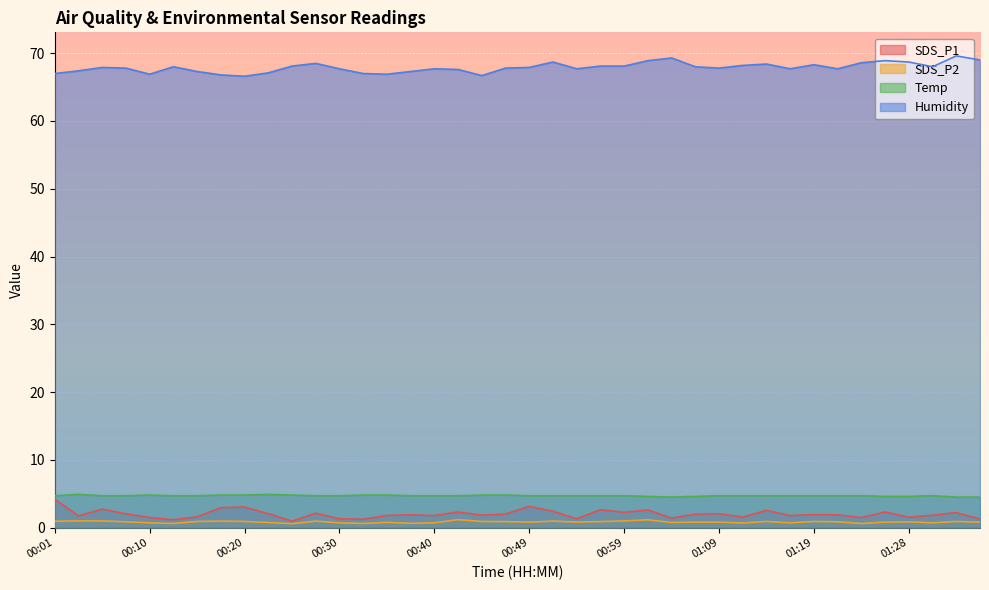

Reading left to right, extract all data points from this chart.

SDS_P1: 00:01=4.2	00:03=1.7	00:05=2.7	00:08=2.0	00:10=1.5	00:13=1.1	00:15=1.6	00:18=3.0	00:20=3.0	00:23=2.0	00:25=0.9	00:27=2.1	00:30=1.3	00:32=1.2	00:35=1.8	00:37=1.9	00:40=1.8	00:42=2.3	00:44=1.8	00:47=2.0	00:49=3.1	00:52=2.4	00:54=1.3	00:57=2.6	00:59=2.2	01:01=2.6	01:04=1.4	01:06=2.0	01:09=2.0	01:11=1.6	01:14=2.5	01:16=1.8	01:19=1.9	01:21=1.9	01:23=1.5	01:26=2.3	01:28=1.5	01:31=1.8	01:33=2.2	01:36=1.3
SDS_P2: 00:01=0.9	00:03=1.0	00:05=1.0	00:08=0.8	00:10=0.7	00:13=0.6	00:15=0.9	00:18=0.9	00:20=0.9	00:23=0.8	00:25=0.6	00:27=0.9	00:30=0.7	00:32=0.6	00:35=0.8	00:37=0.6	00:40=0.7	00:42=1.2	00:44=0.9	00:47=0.9	00:49=0.8	00:52=0.9	00:54=0.8	00:57=0.9	00:59=1.0	01:01=1.1	01:04=0.8	01:06=0.8	01:09=0.8	01:11=0.7	01:14=0.9	01:16=0.7	01:19=0.9	01:21=0.8	01:23=0.6	01:26=0.8	01:28=0.8	01:31=0.7	01:33=0.9	01:36=0.8
Temp: 00:01=4.7	00:03=4.9	00:05=4.7	00:08=4.7	00:10=4.8	00:13=4.7	00:15=4.7	00:18=4.8	00:20=4.8	00:23=4.9	00:25=4.8	00:27=4.7	00:30=4.7	00:32=4.8	00:35=4.8	00:37=4.7	00:40=4.7	00:42=4.7	00:44=4.8	00:47=4.8	00:49=4.7	00:52=4.7	00:54=4.7	00:57=4.7	00:59=4.7	01:01=4.6	01:04=4.5	01:06=4.6	01:09=4.7	01:11=4.7	01:14=4.7	01:16=4.7	01:19=4.7	01:21=4.7	01:23=4.7	01:26=4.6	01:28=4.6	01:31=4.7	01:33=4.5	01:36=4.5
Humidity: 00:01=67.0	00:03=67.4	00:05=67.9	00:08=67.8	00:10=66.9	00:13=68.0	00:15=67.3	00:18=66.8	00:20=66.6	00:23=67.1	00:25=68.1	00:27=68.5	00:30=67.7	00:32=67.0	00:35=66.9	00:37=67.3	00:40=67.7	00:42=67.6	00:44=66.7	00:47=67.8	00:49=67.9	00:52=68.7	00:54=67.7	00:57=68.1	00:59=68.1	01:01=68.9	01:04=69.3	01:06=68.0	01:09=67.8	01:11=68.2	01:14=68.4	01:16=67.7	01:19=68.3	01:21=67.7	01:23=68.6	01:26=68.9	01:28=68.7	01:31=68.0	01:33=69.6	01:36=69.0